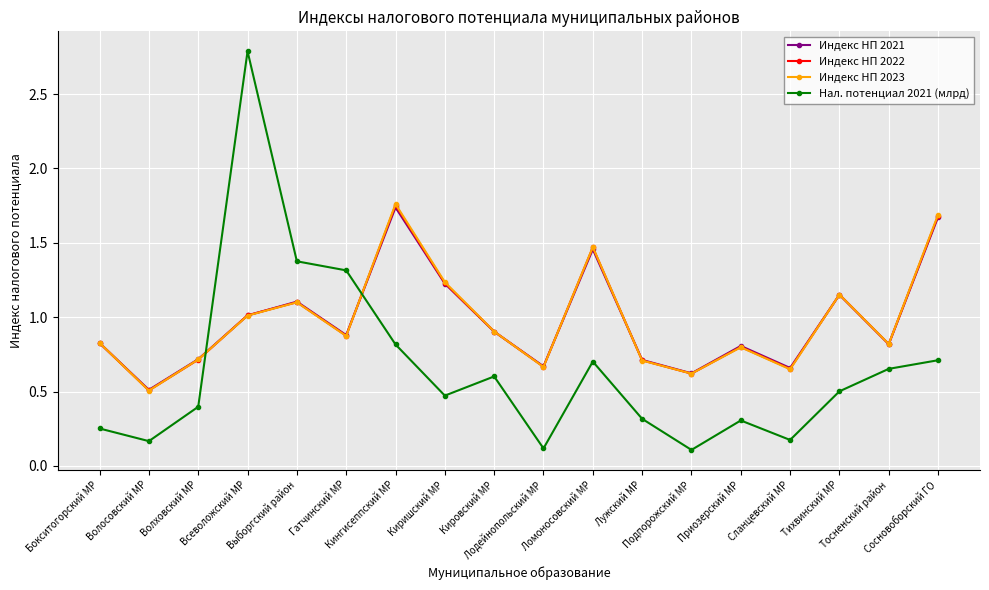

Which series ends up on top after the final intersection of Индекс НП 2022 and Нал. потенциал 2021 (млрд)?

Индекс НП 2022